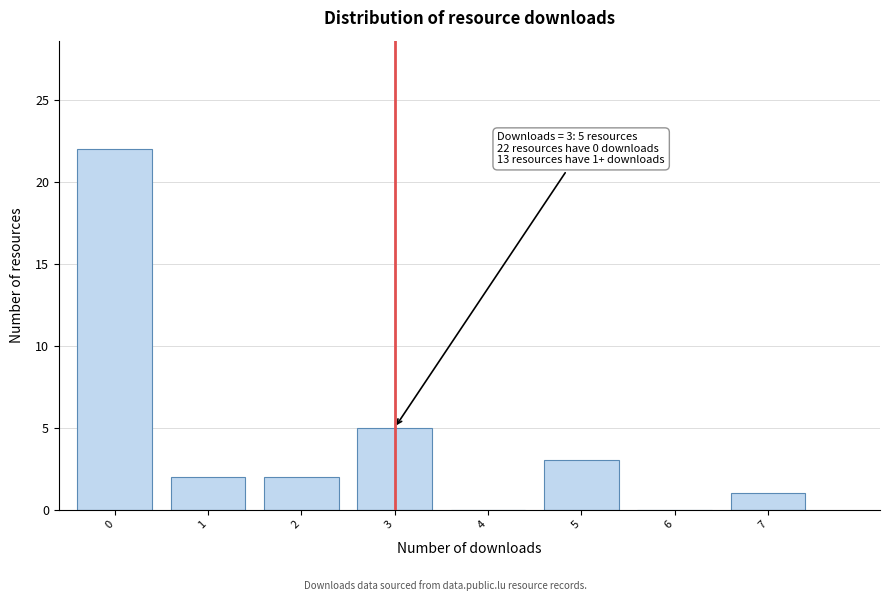

Reading left to right, list all the values displayed in this chart.

0=22	1=2	2=2	3=5	4=0	5=3	6=0	7=1